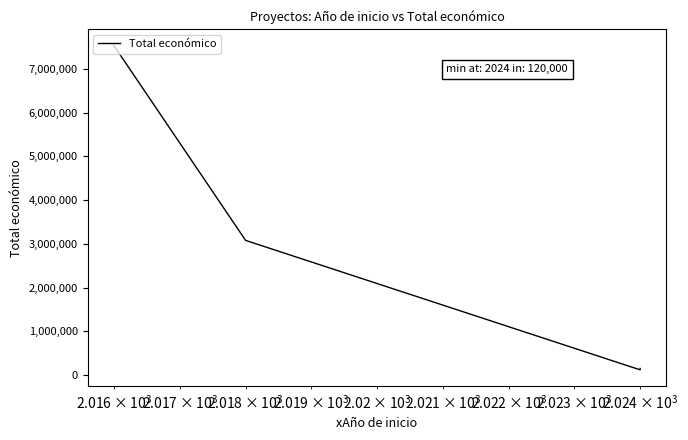

How many categories are shown in the chart?

4